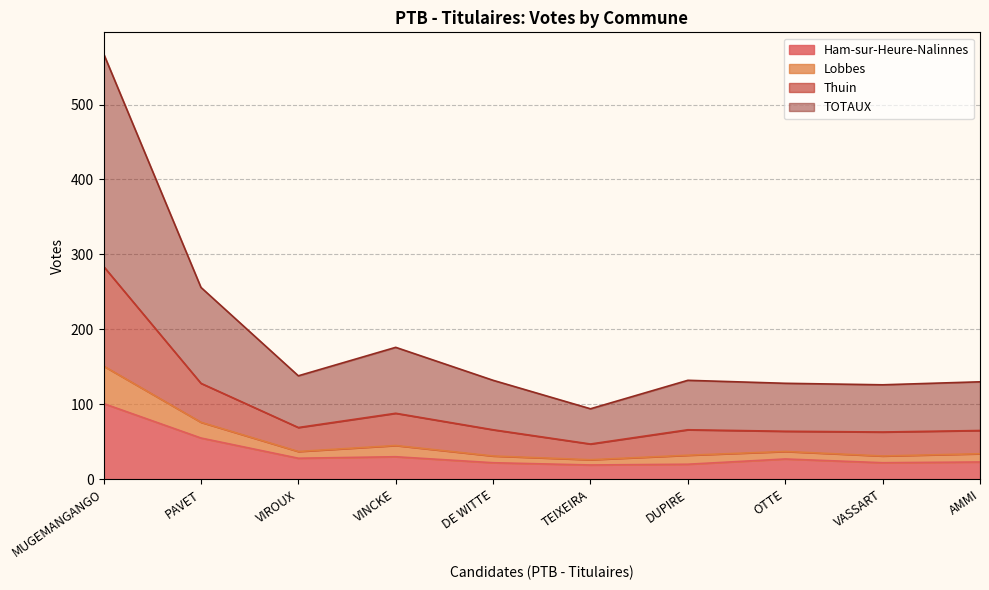

Which category has the highest value in the Ham-sur-Heure-Nalinnes series?

MUGEMANGANGO